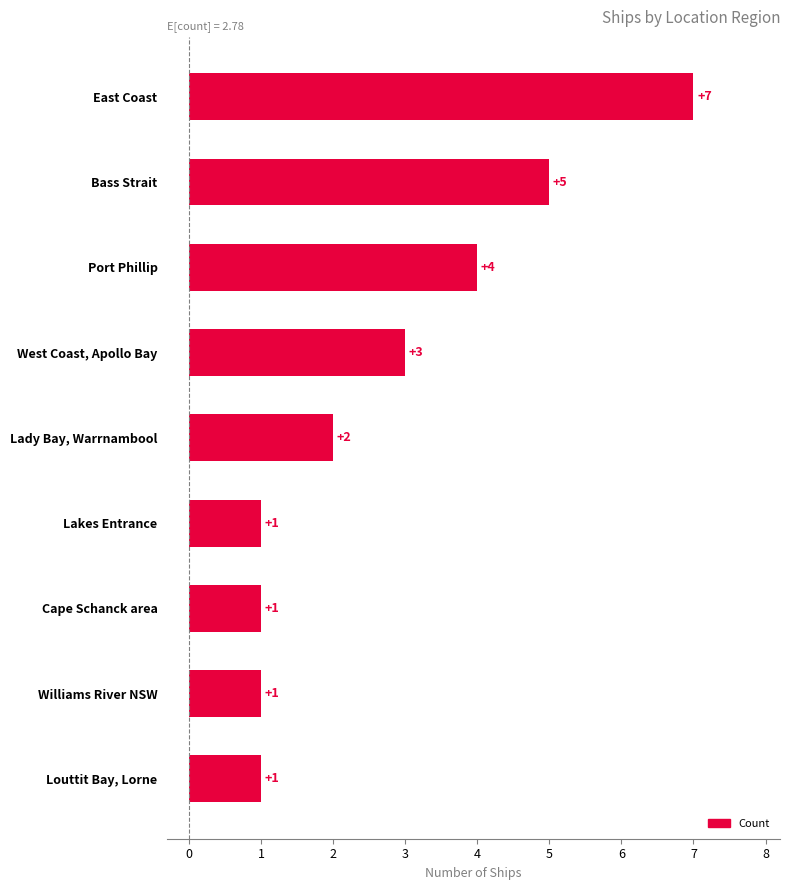

Reading top to bottom, what are all the values shown in this chart?

East Coast=7	Bass Strait=5	Port Phillip=4	West Coast, Apollo Bay=3	Lady Bay, Warrnambool=2	Lakes Entrance=1	Cape Schanck area=1	Williams River NSW=1	Louttit Bay, Lorne=1